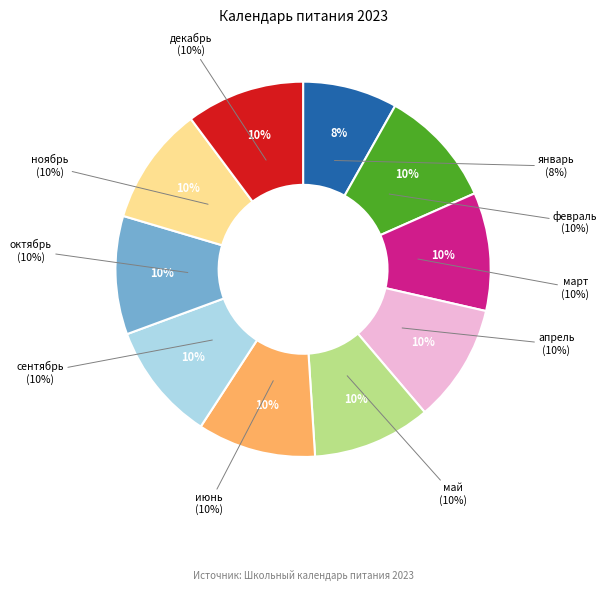

Does any single category account for the majority?

No